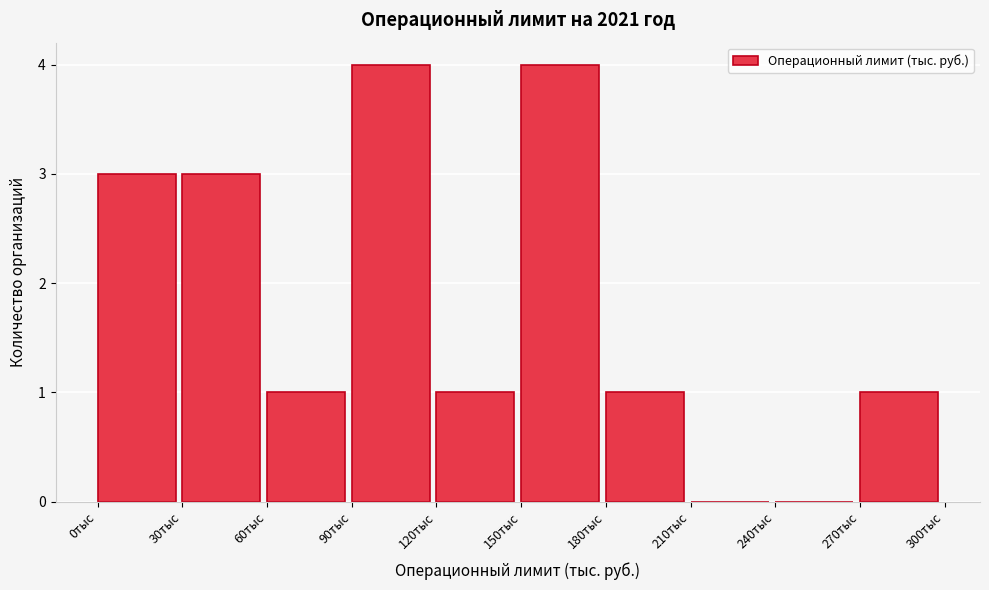

Reading left to right, list all the values displayed in this chart.

0тыс=3	30тыс=3	60тыс=1	90тыс=4	120тыс=1	150тыс=4	180тыс=1	210тыс=0	240тыс=0	270тыс=1